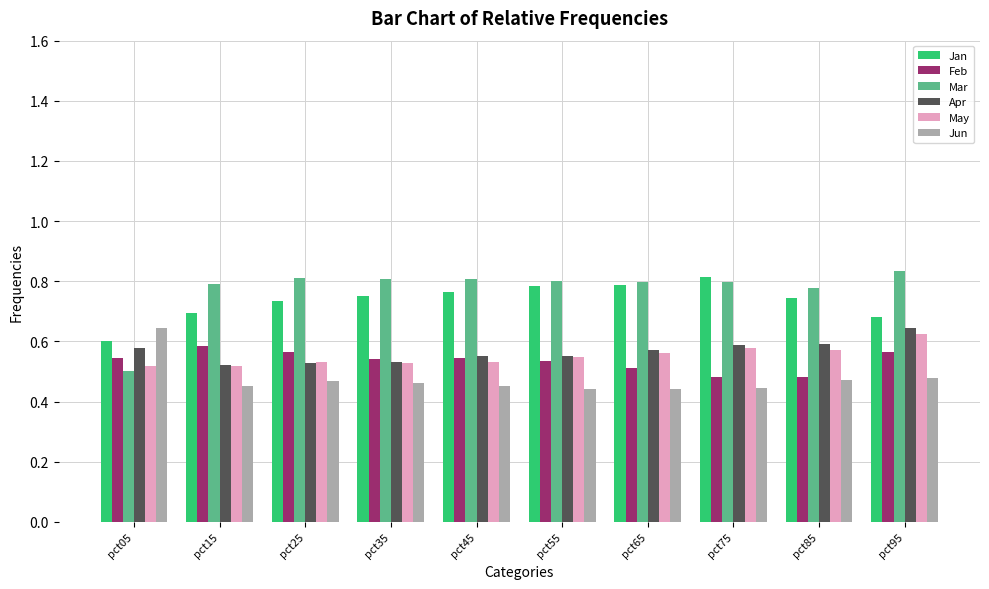

Which series has the largest range (max minus min)?

Mar